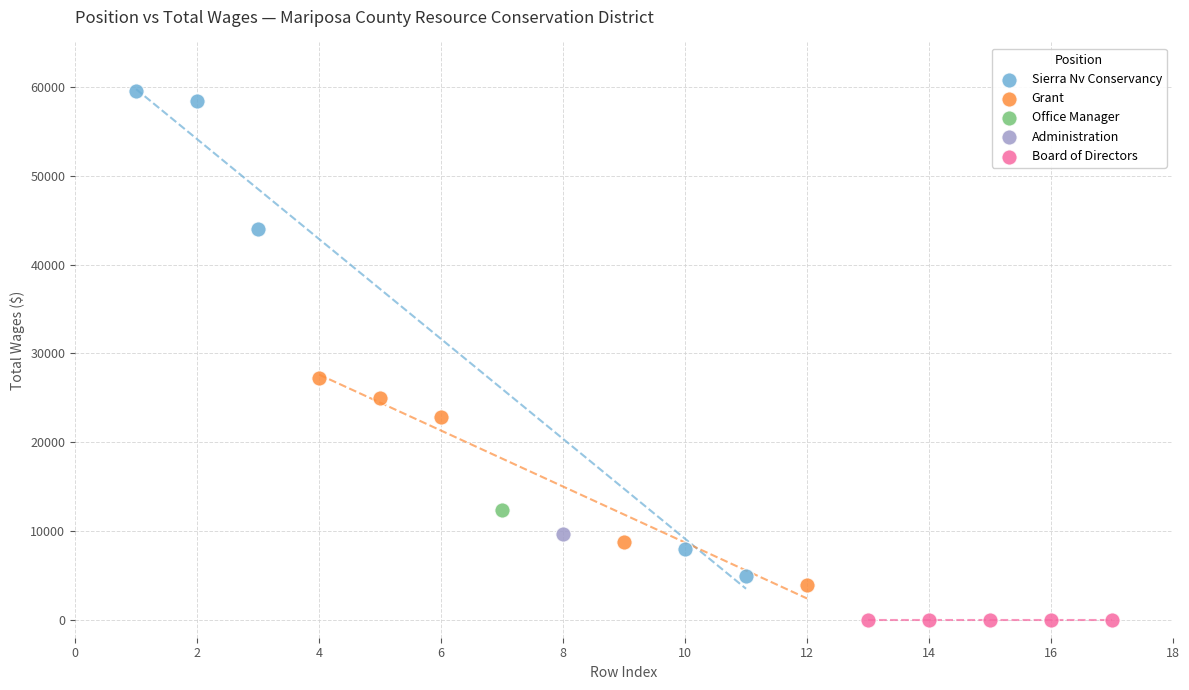

What are all the series names shown in the legend?

Sierra Nv Conservancy, Grant, Office Manager, Administration, Board of Directors